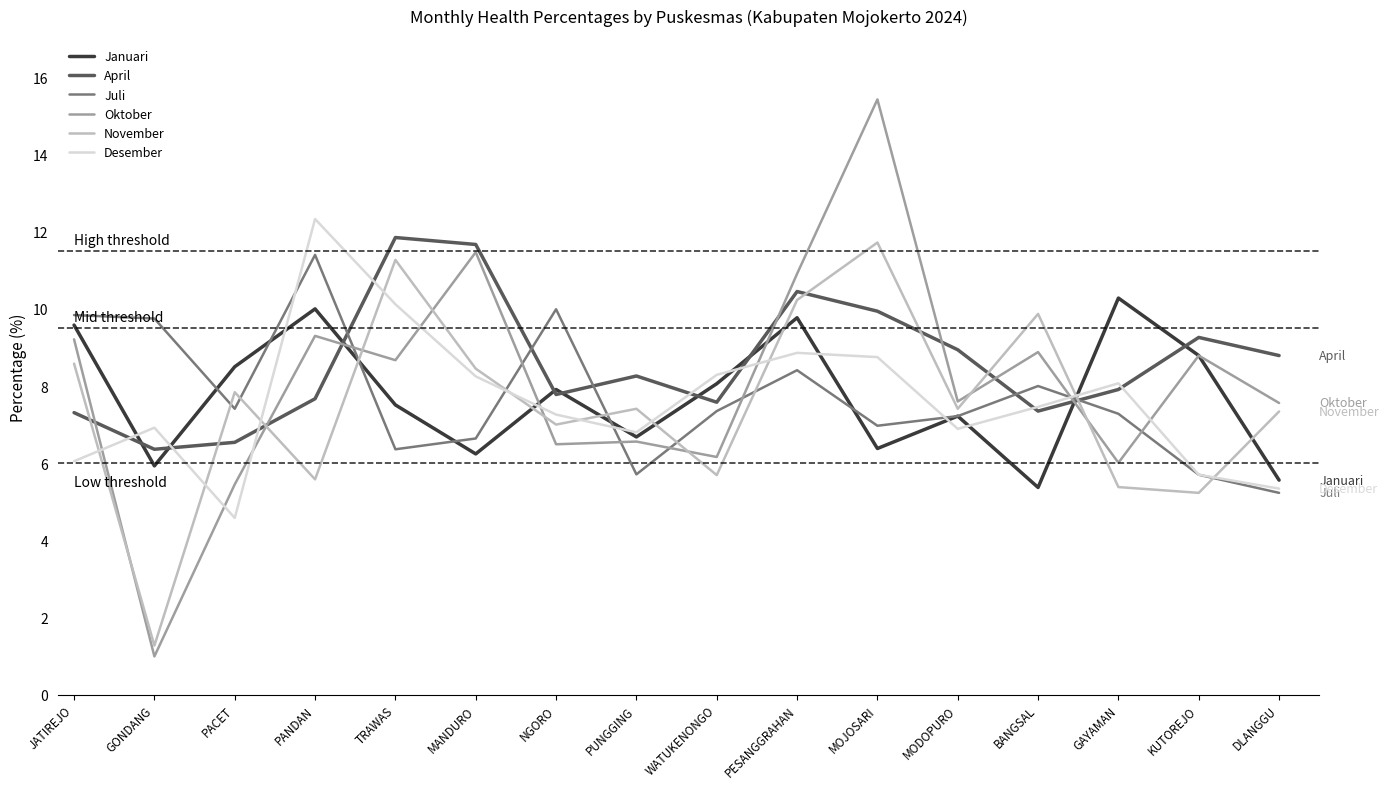

How many lines are shown in the chart?

6